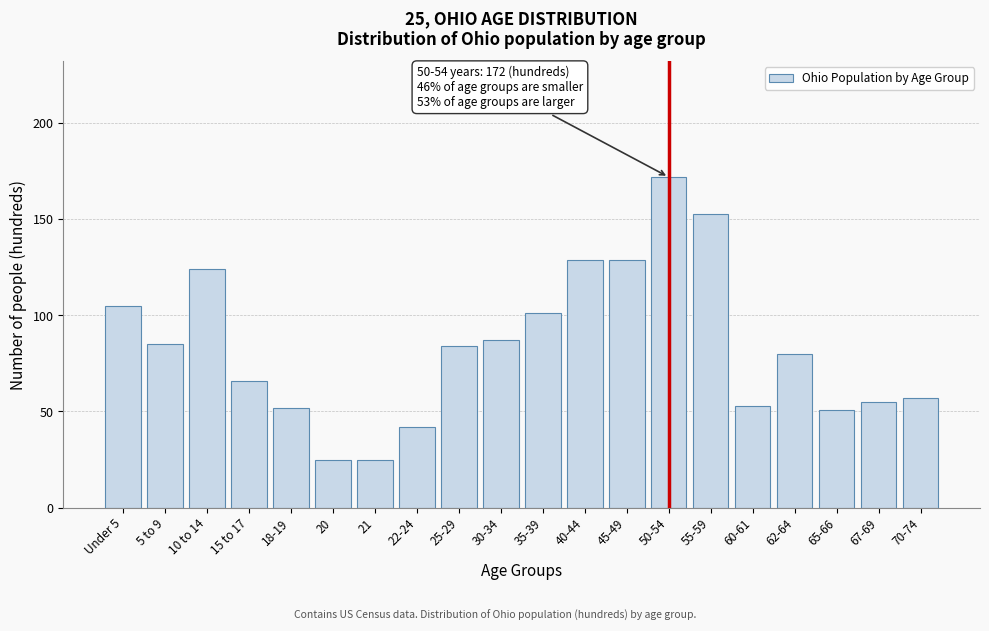

Reading right to left, extract all data points from this chart.

70-74=57	67-69=55	65-66=51	62-64=80	60-61=53	55-59=153	50-54=172	45-49=129	40-44=129	35-39=101	30-34=87	25-29=84	22-24=42	21=25	20=25	18-19=52	15 to 17=66	10 to 14=124	5 to 9=85	Under 5=105